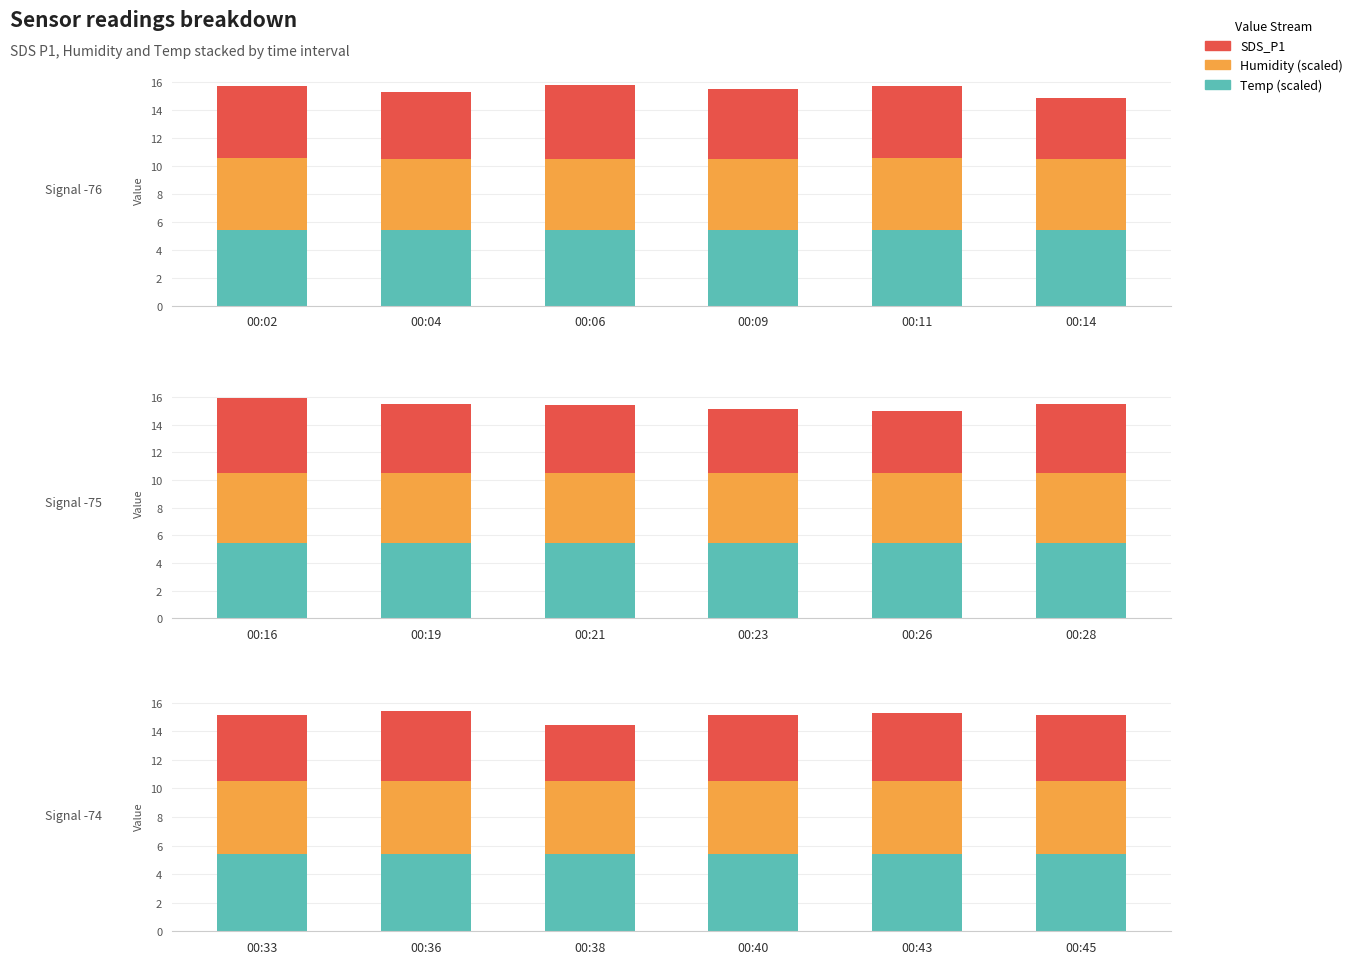

What is the difference between the highest and lowest values at 00:09?

0.4